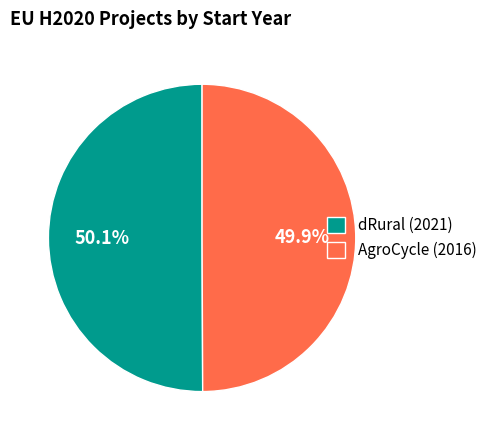

How much of the chart is everything except AgroCycle (2016)?

50.1%